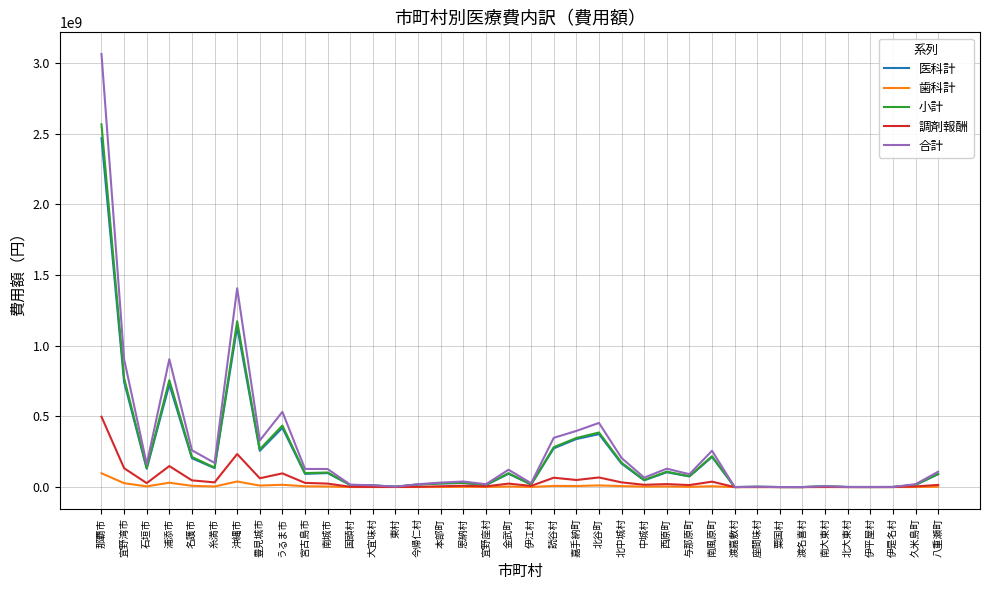

What is the highest value of the 合計 series?

3064115270